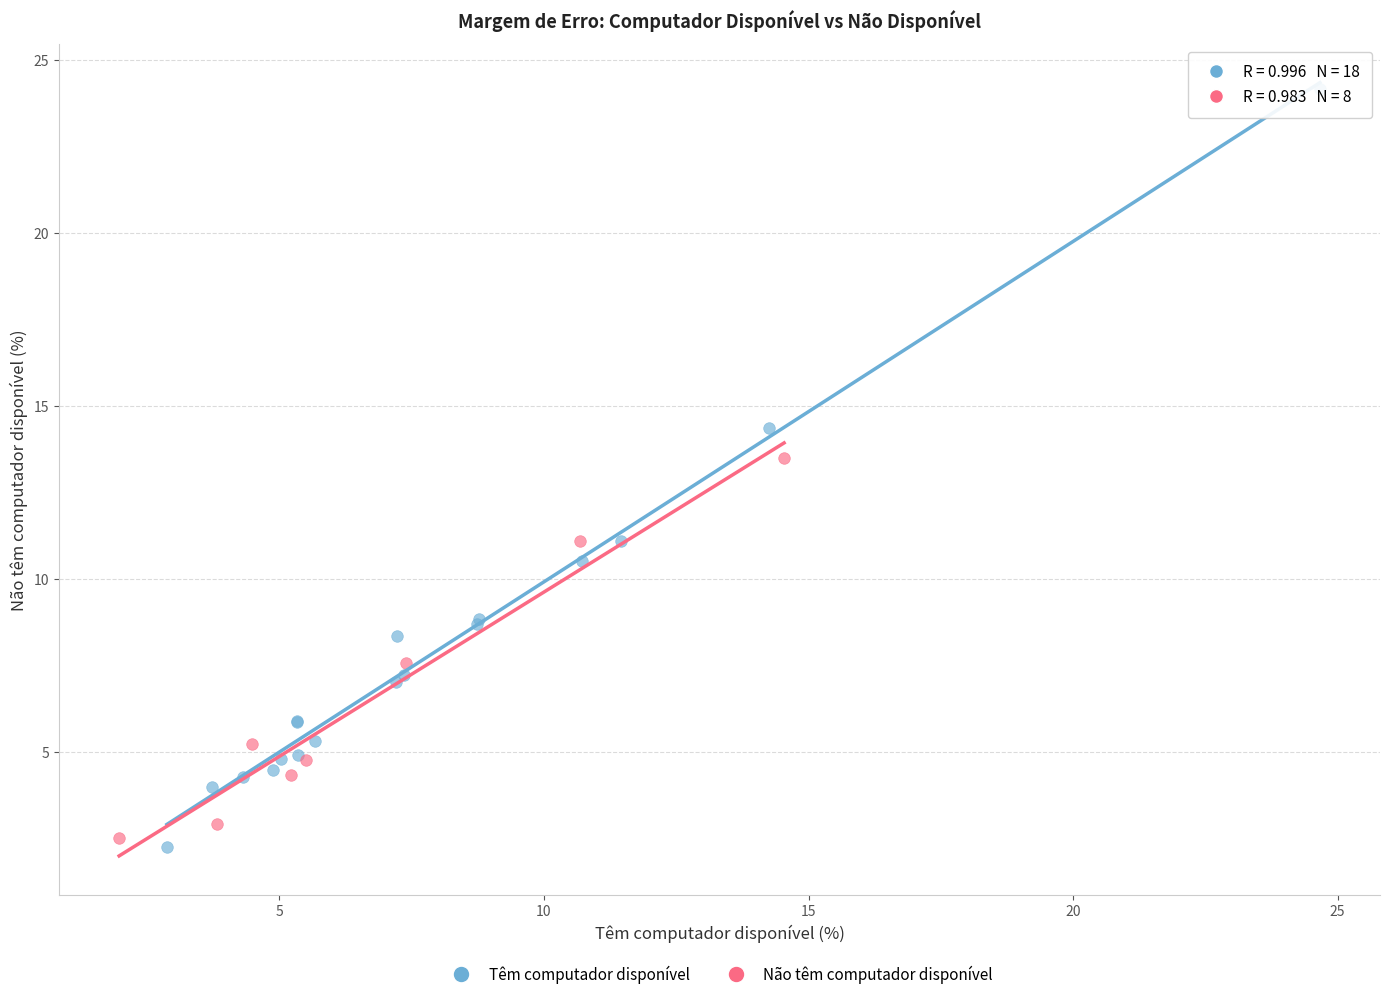

Which series has the widest spread of Y values?

Têm computador disponível